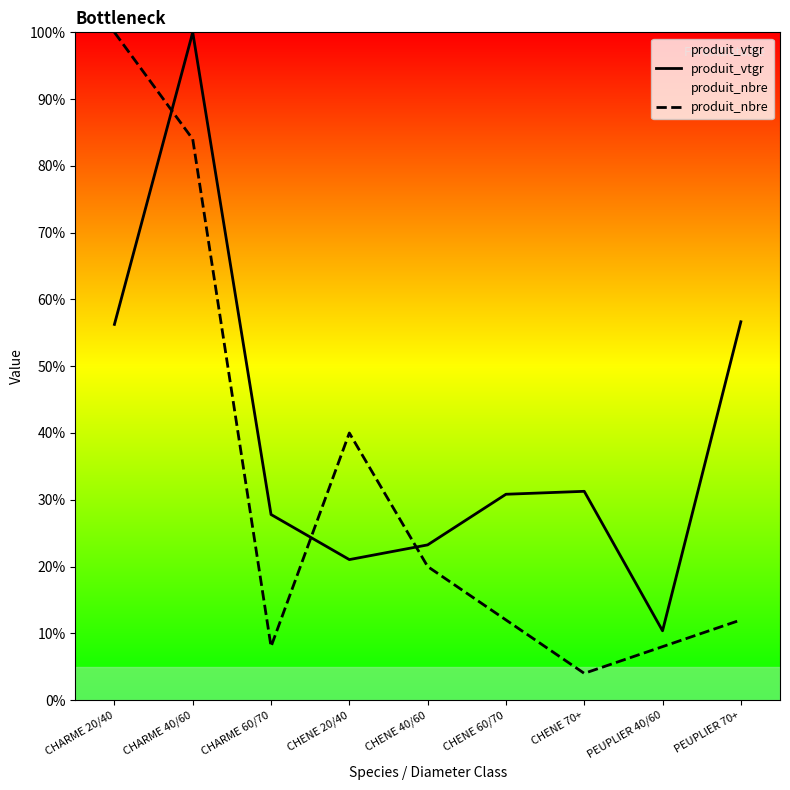

True or false: produit_vtgr has more than 0 points higher than both neighbors.

True